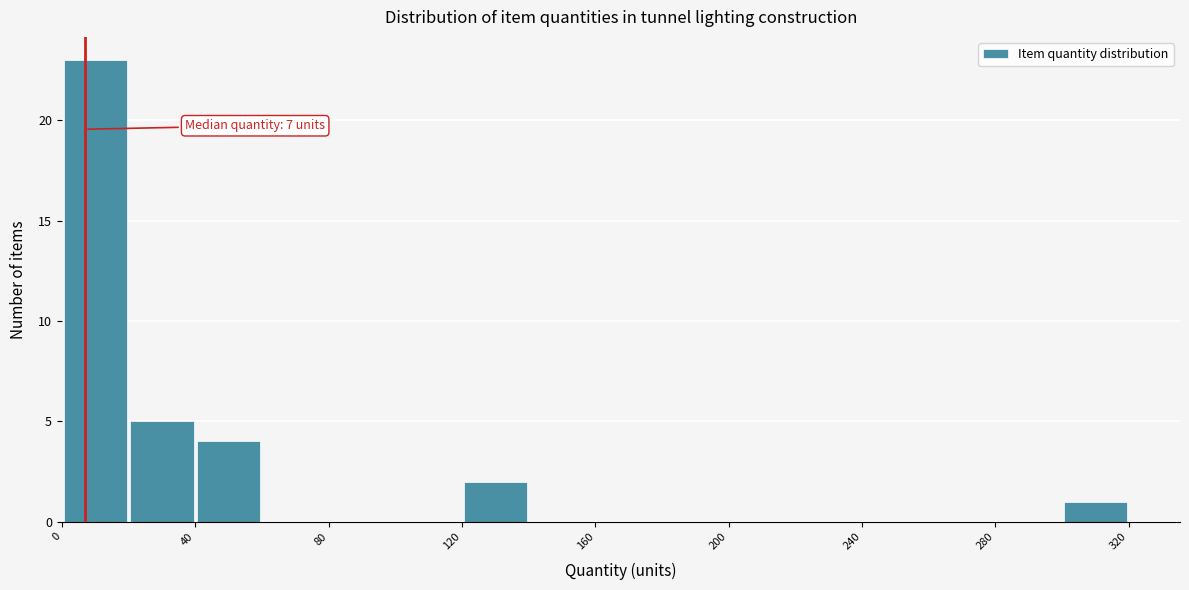

Over which range of the x-axis is the bar tallest?

0 to 20